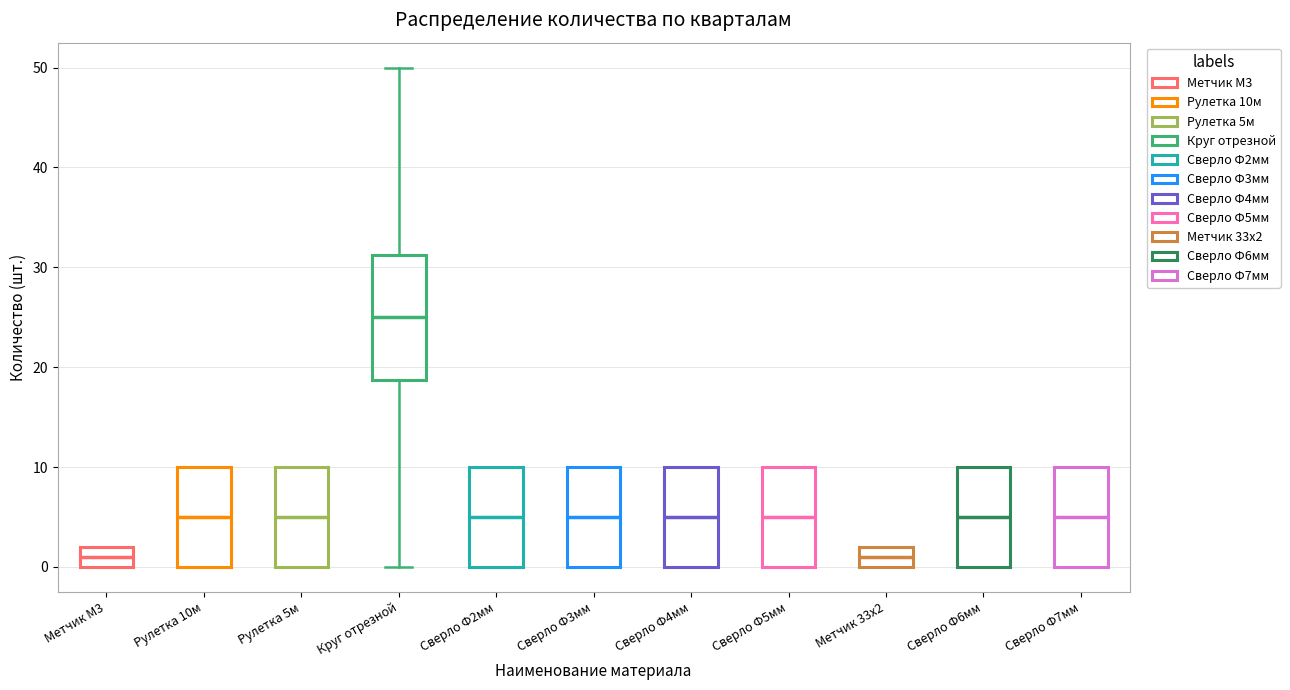

Reading left to right, transcribe this box plot: for each box, give where its median line is, the range the box spans, and where its two whiskers end, as read against the y-axis. The values are not printed on the chart, so give them approximately, as read against the axis.

Метчик М3: median 1, box 0 to 2, whiskers 0 to 2
Рулетка 10м: median 5, box 0 to 10, whiskers 0 to 10
Рулетка 5м: median 5, box 0 to 10, whiskers 0 to 10
Круг отрезной: median 25, box 19 to 31, whiskers 0 to 50
Сверло Ф2мм: median 5, box 0 to 10, whiskers 0 to 10
Сверло Ф3мм: median 5, box 0 to 10, whiskers 0 to 10
Сверло Ф4мм: median 5, box 0 to 10, whiskers 0 to 10
Сверло Ф5мм: median 5, box 0 to 10, whiskers 0 to 10
Метчик 33х2: median 1, box 0 to 2, whiskers 0 to 2
Сверло Ф6мм: median 5, box 0 to 10, whiskers 0 to 10
Сверло Ф7мм: median 5, box 0 to 10, whiskers 0 to 10